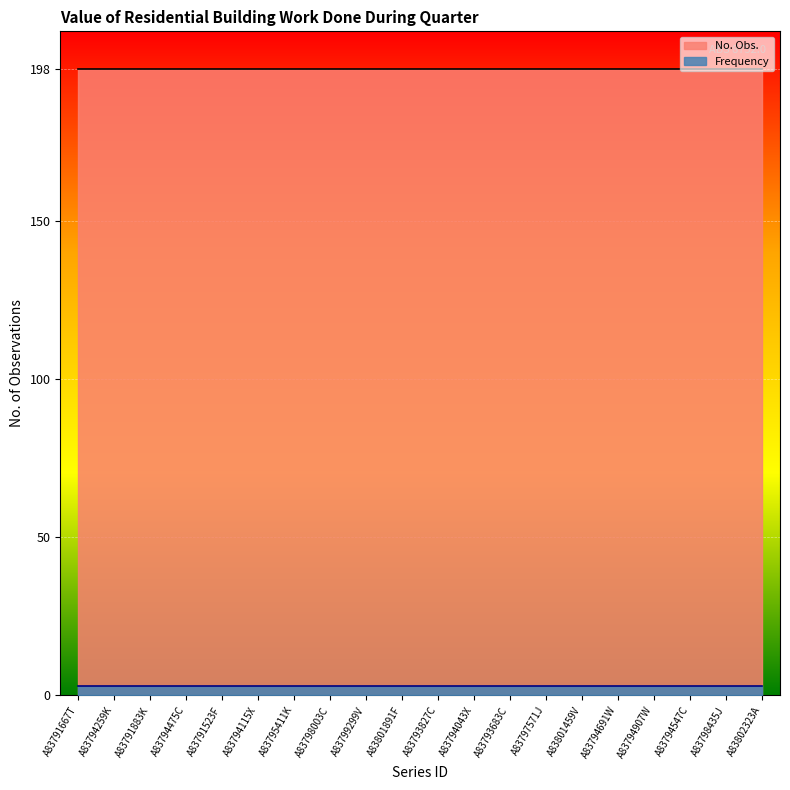

What is the smallest value displayed?

3